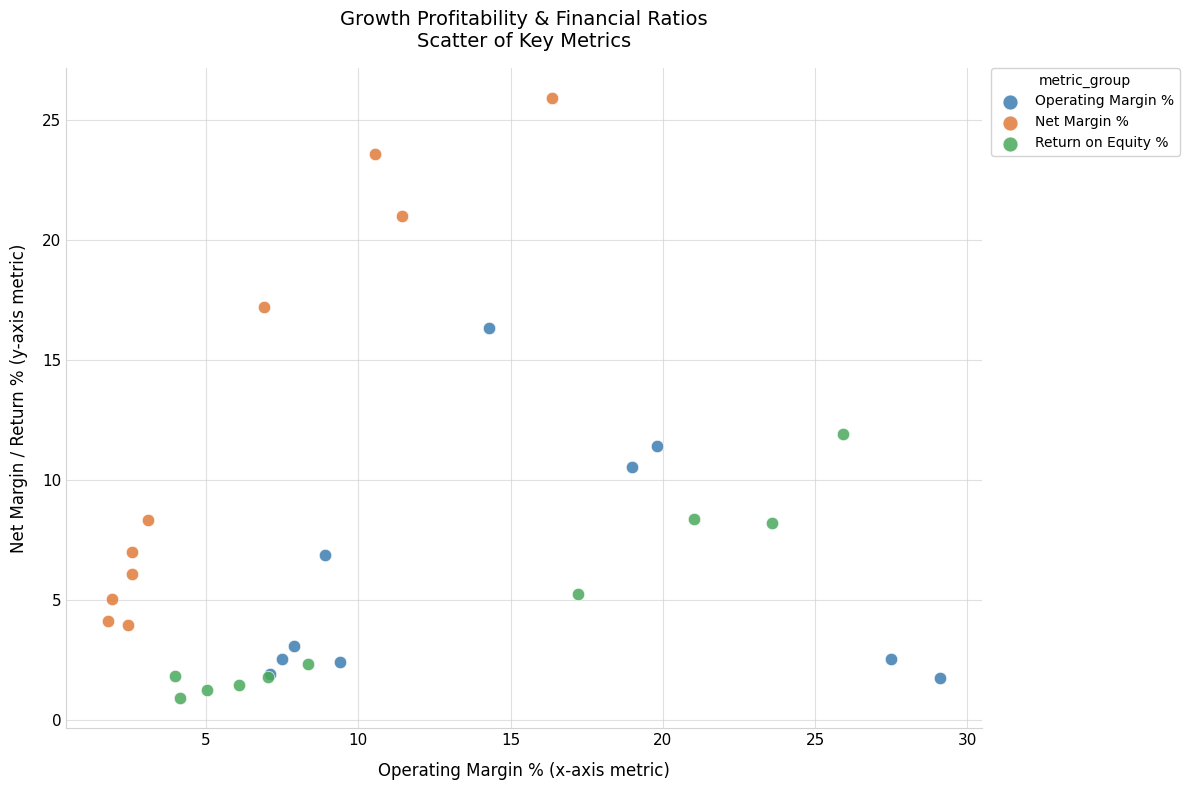

Which series contains the highest Y value?

Net Margin %